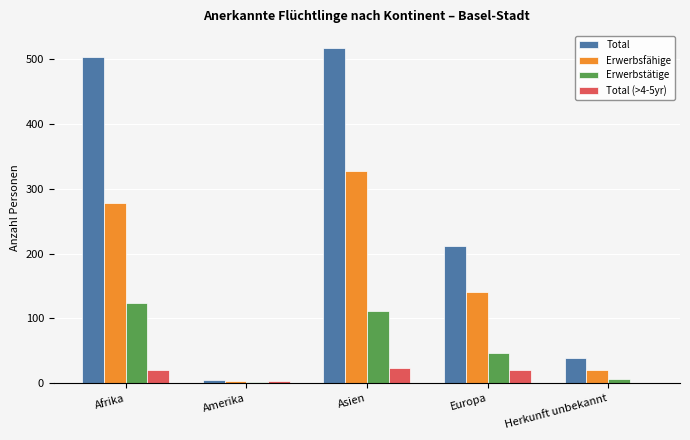

What is the maximum value shown in the chart?

517